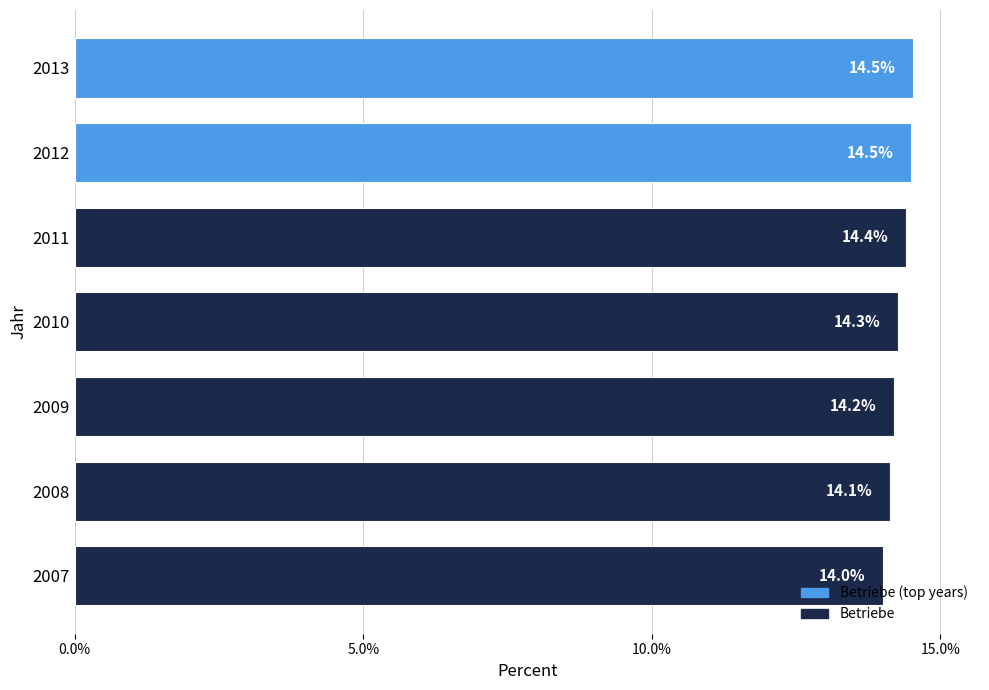

What is the greatest value displayed?

14.5